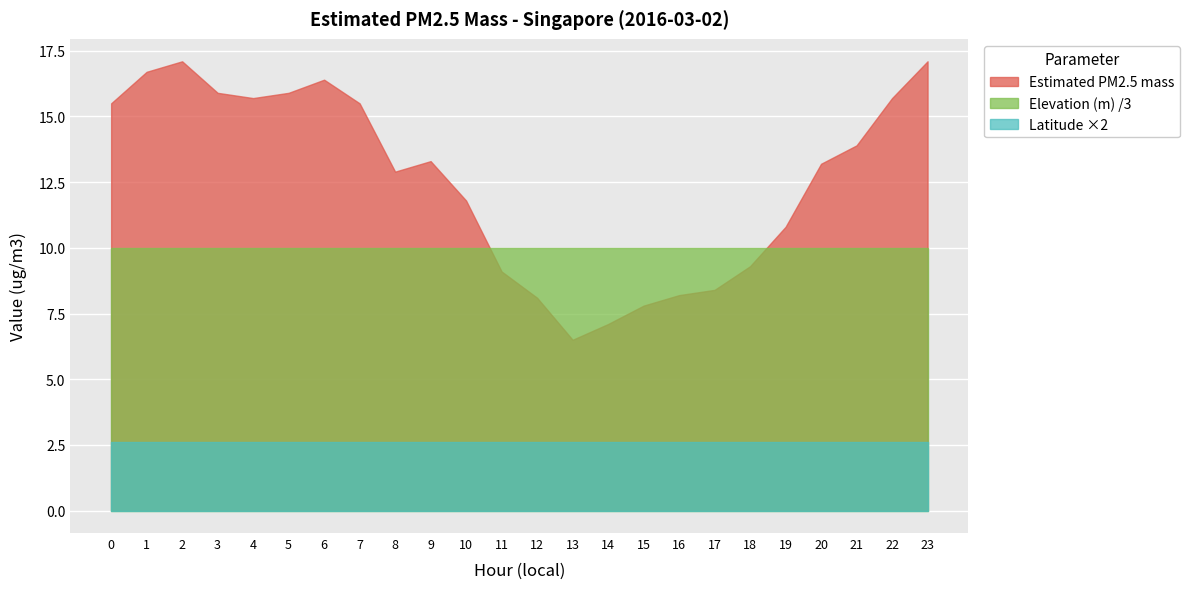

What is the total value across all series at 16?

20.8